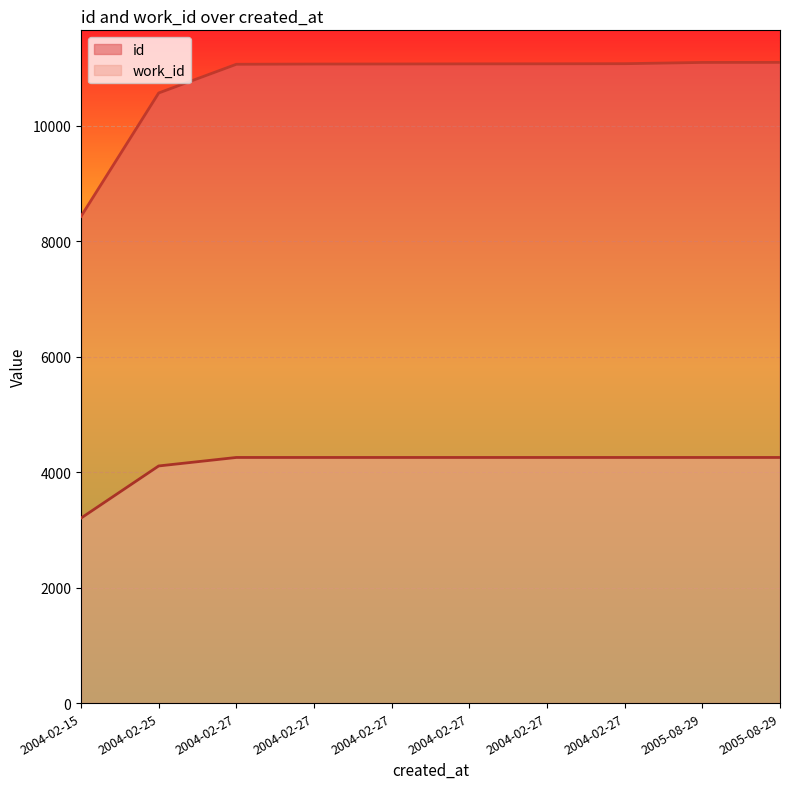

What is the label of the 7th point from the left?

2004-02-27